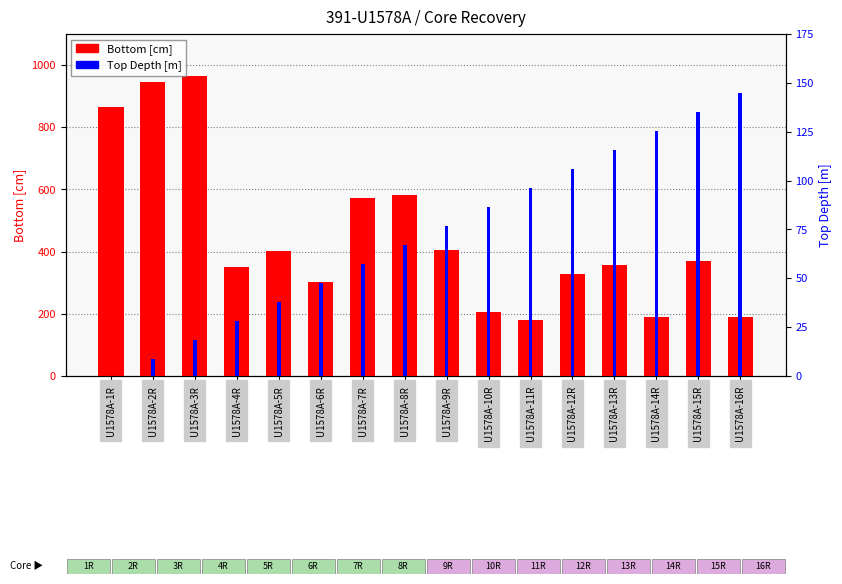

Rank the categories by Top Depth [m] value from highest to lowest.

U1578A-16R, U1578A-15R, U1578A-14R, U1578A-13R, U1578A-12R, U1578A-11R, U1578A-10R, U1578A-9R, U1578A-8R, U1578A-7R, U1578A-6R, U1578A-5R, U1578A-4R, U1578A-3R, U1578A-2R, U1578A-1R